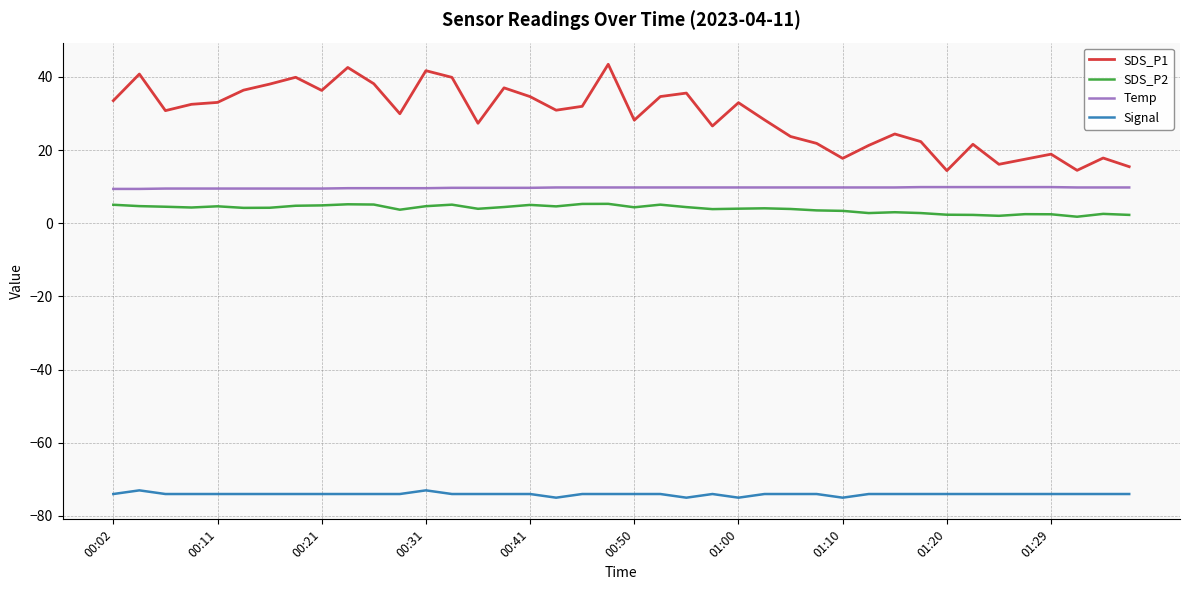

What is the difference between the maximum and minimum values in the SDS_P2 series?

3.5